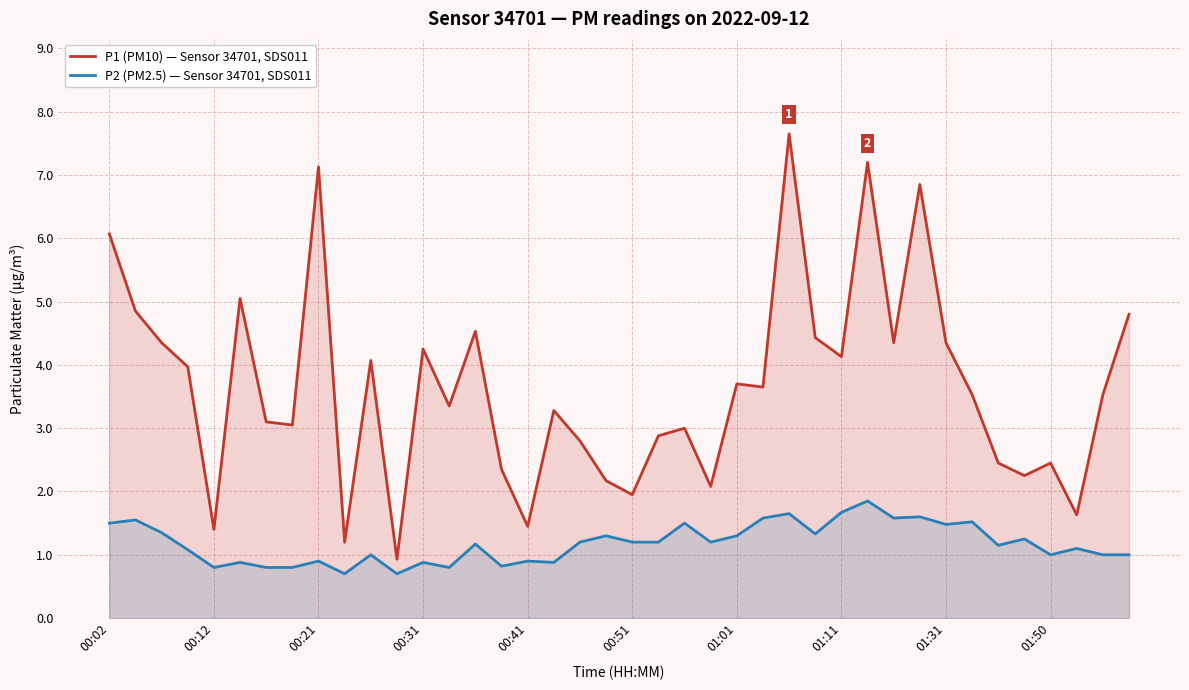

At how many categories does at least one series exceed 1?

39